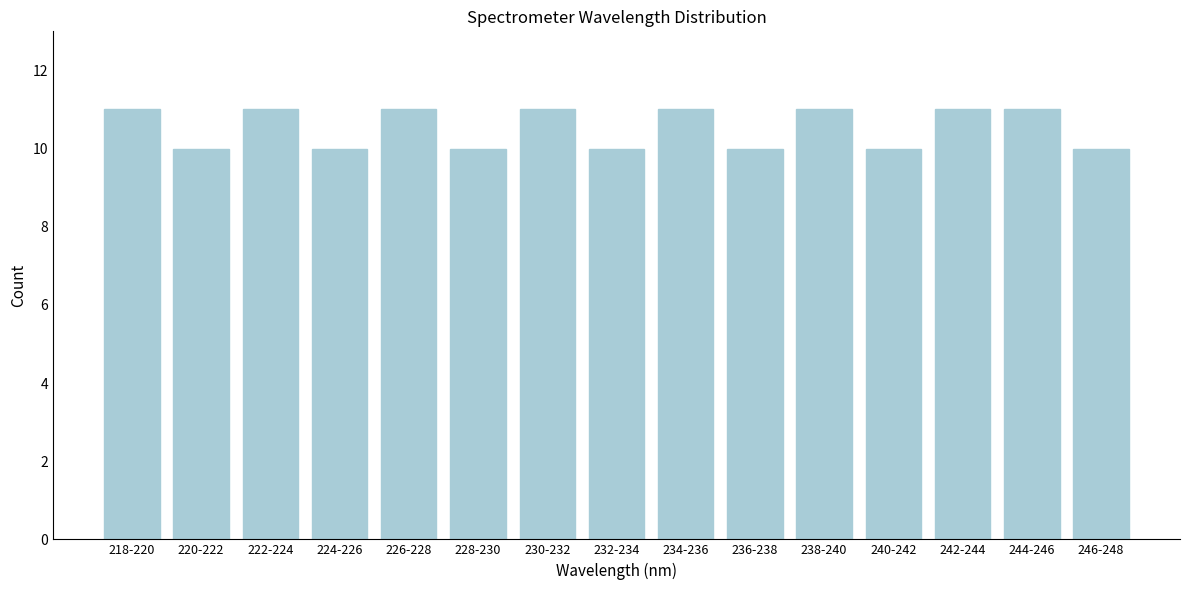

Reading left to right, what are all the values shown in this chart?

11	10	11	10	11	10	11	10	11	10	11	10	11	11	10